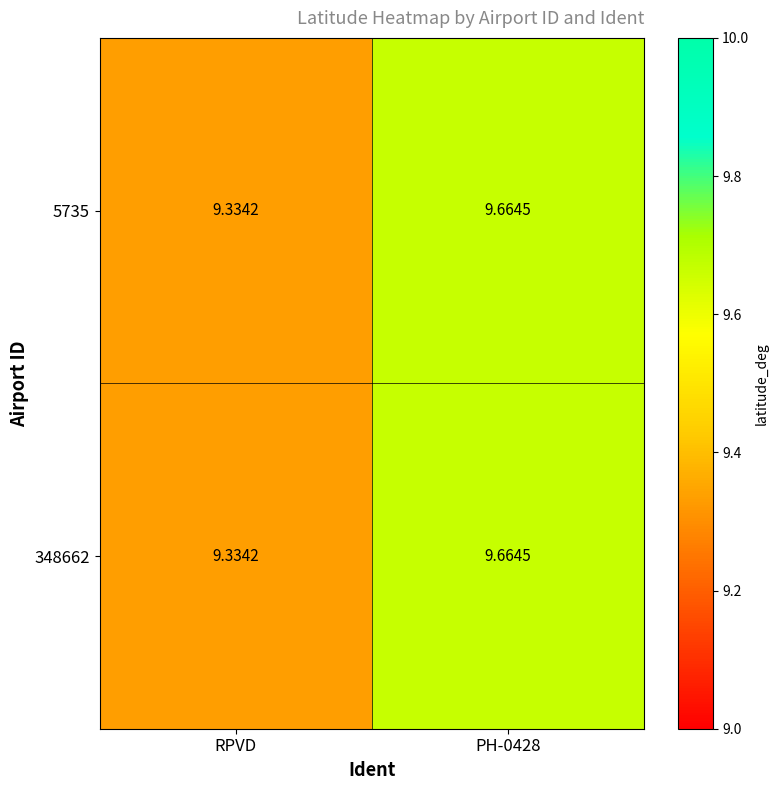

How many distinct data groups are displayed?

2